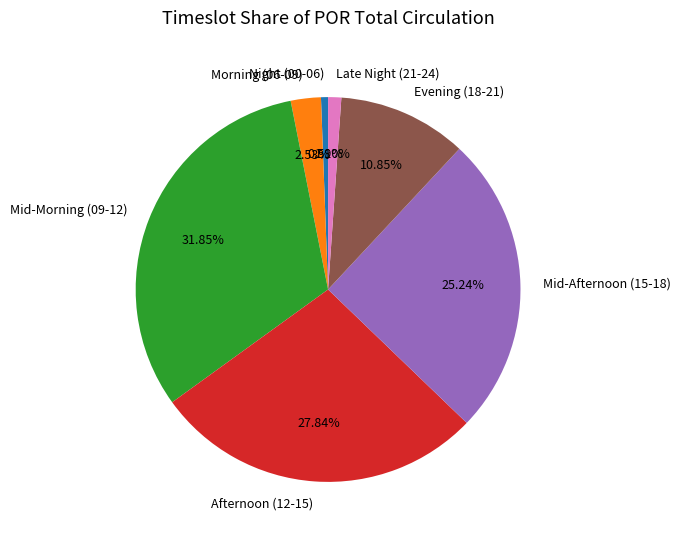

Is there a majority slice in this chart?

No